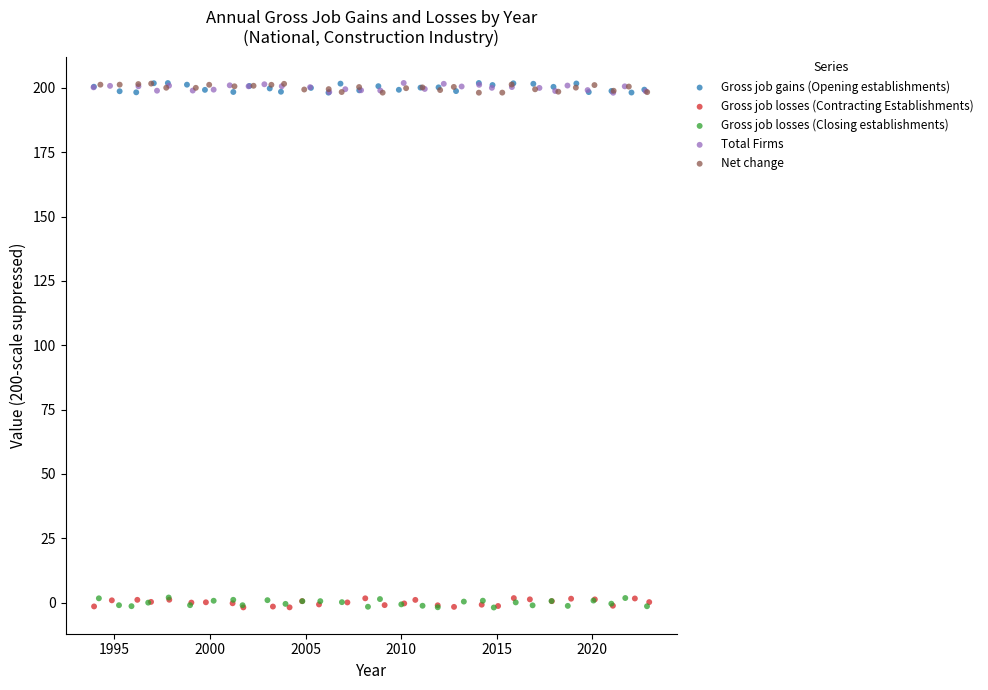

What are all the series names shown in the legend?

Gross job gains (Opening establishments), Gross job losses (Contracting Establishments), Gross job losses (Closing establishments), Total Firms, Net change